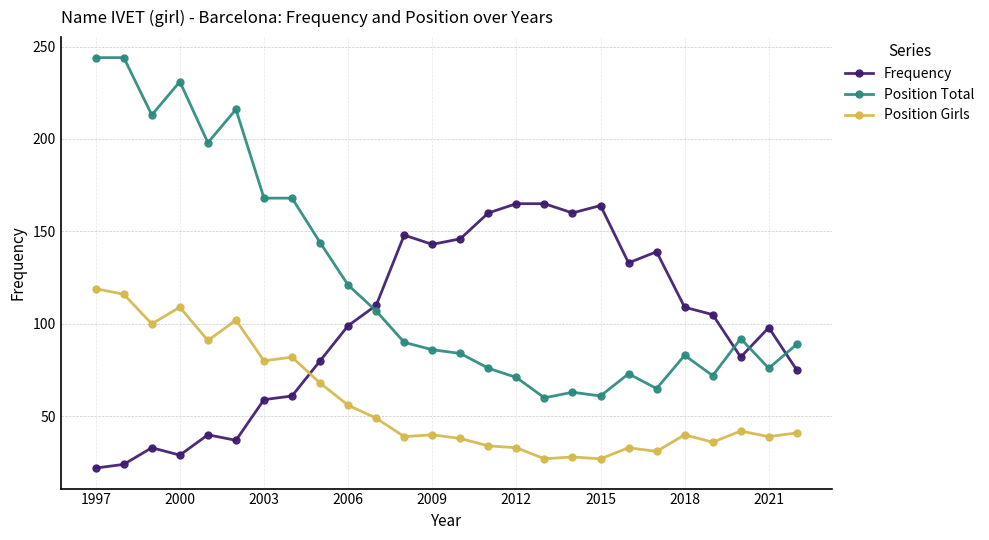

What is the highest value of the Position Total series?

244